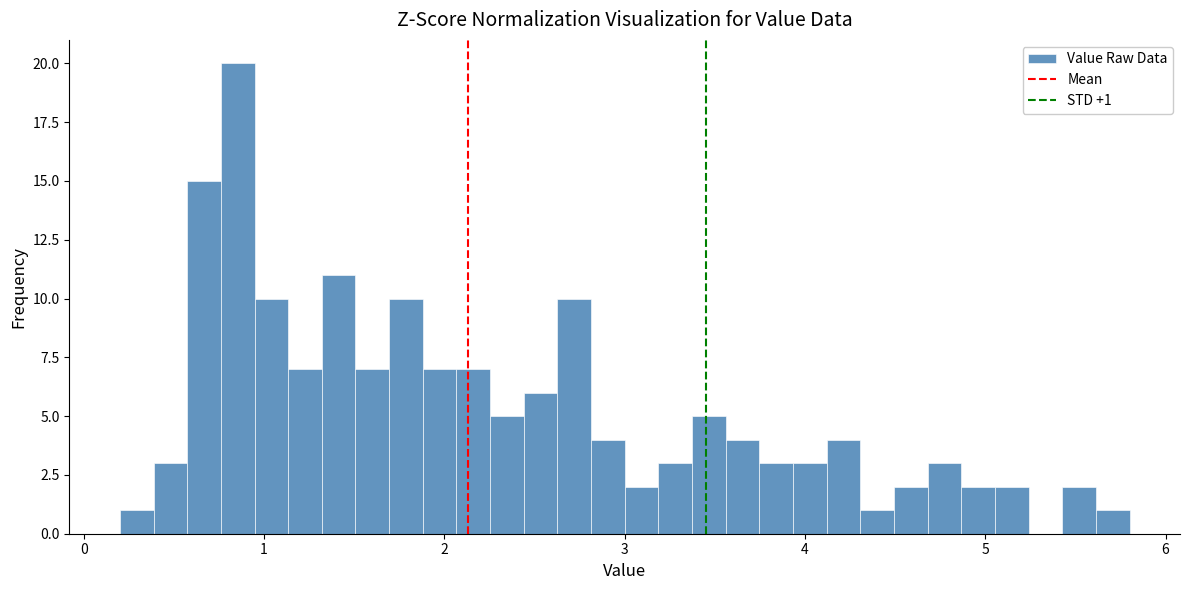

Around what value on the x-axis is the tallest bar? Give the approximate position of its centre, as read against the axis.

0.9